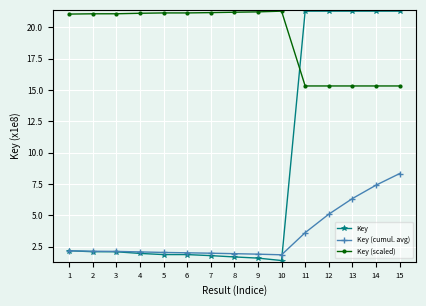

What is the lowest value of the Key series?

1.4